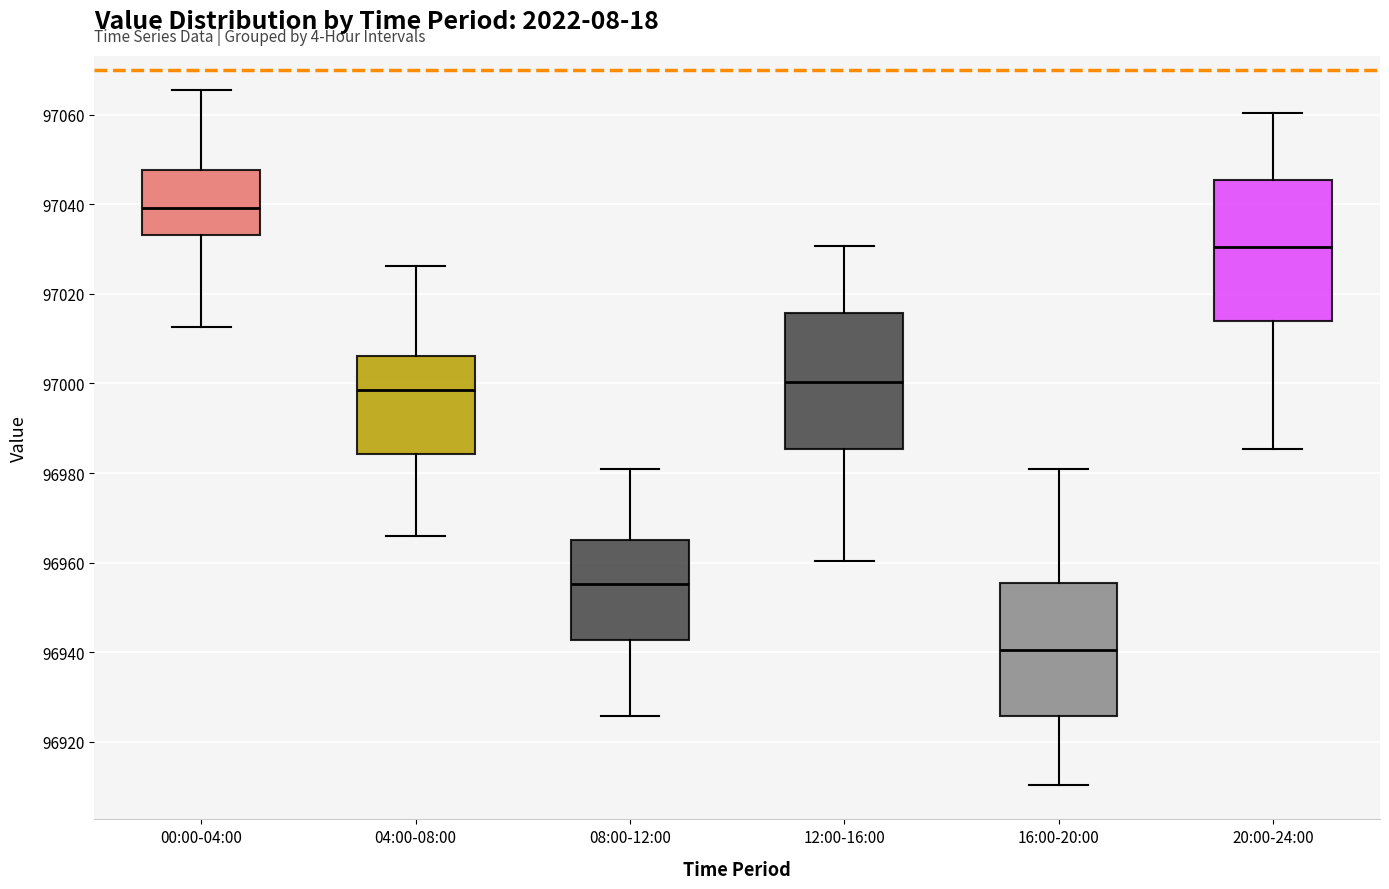

Where is the upper edge of the box for 16:00-20:00 on the y-axis? The values are not printed on the chart, so give them approximately, as read against the axis.

96956